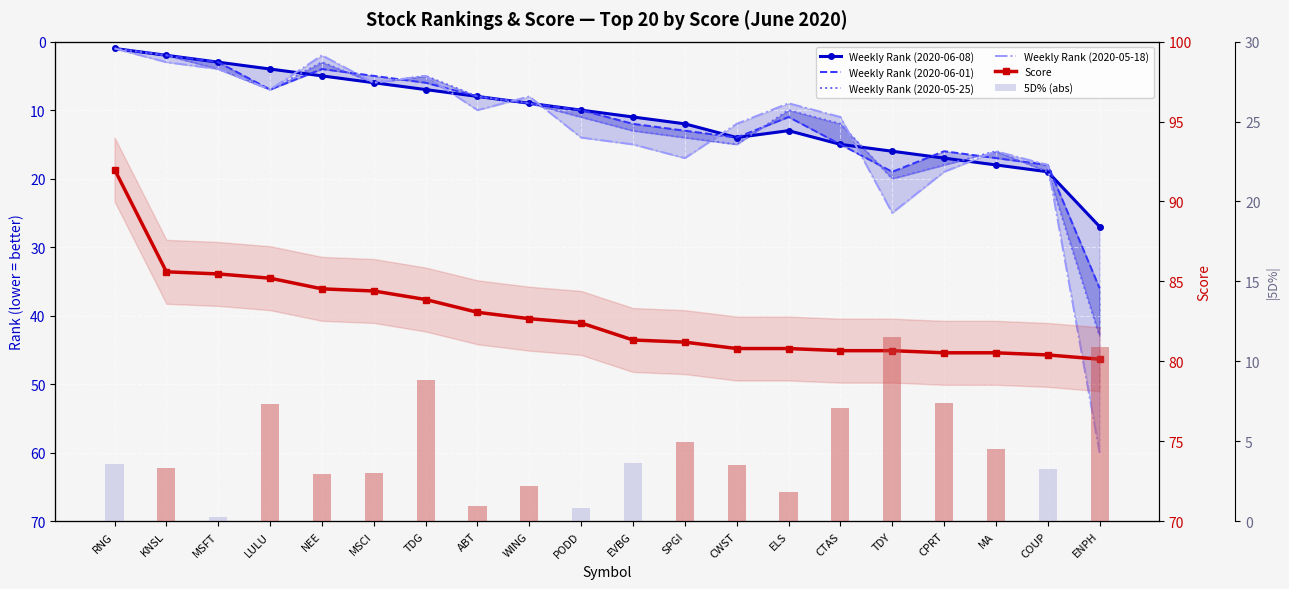

Which category has the lowest value in the Weekly Rank (2020-05-25) series?

RNG